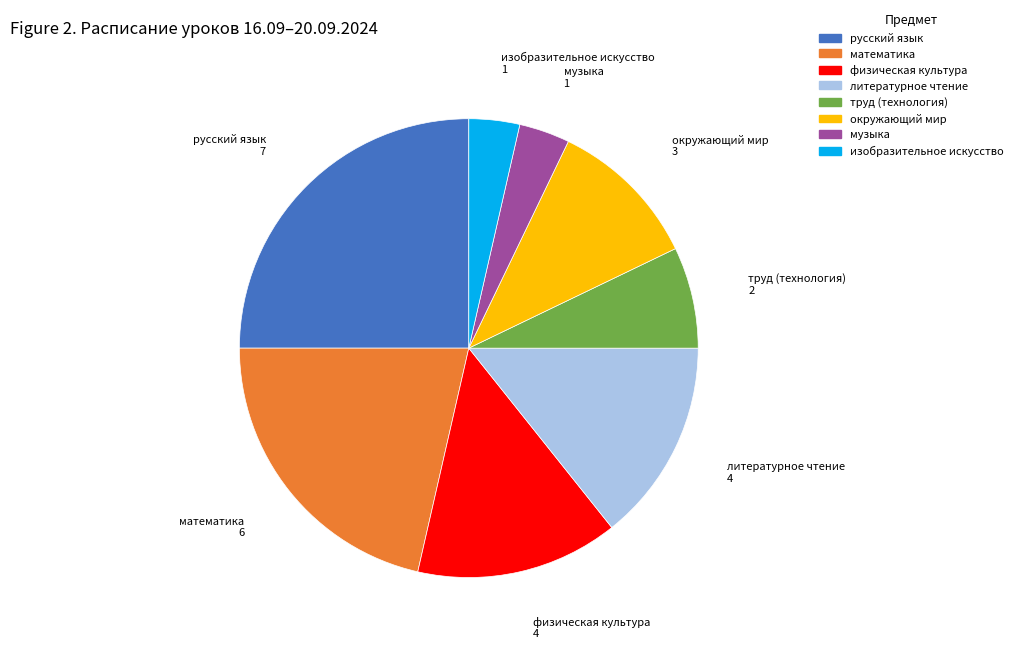

Does физическая культура represent more than half of the total?

No